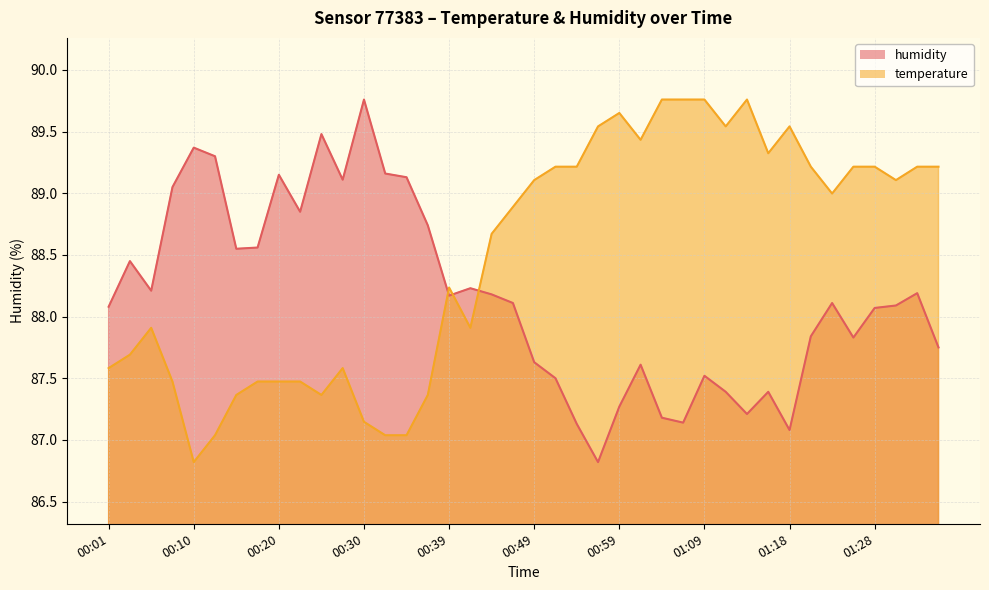

How many times do humidity and temperature cross each other?

3